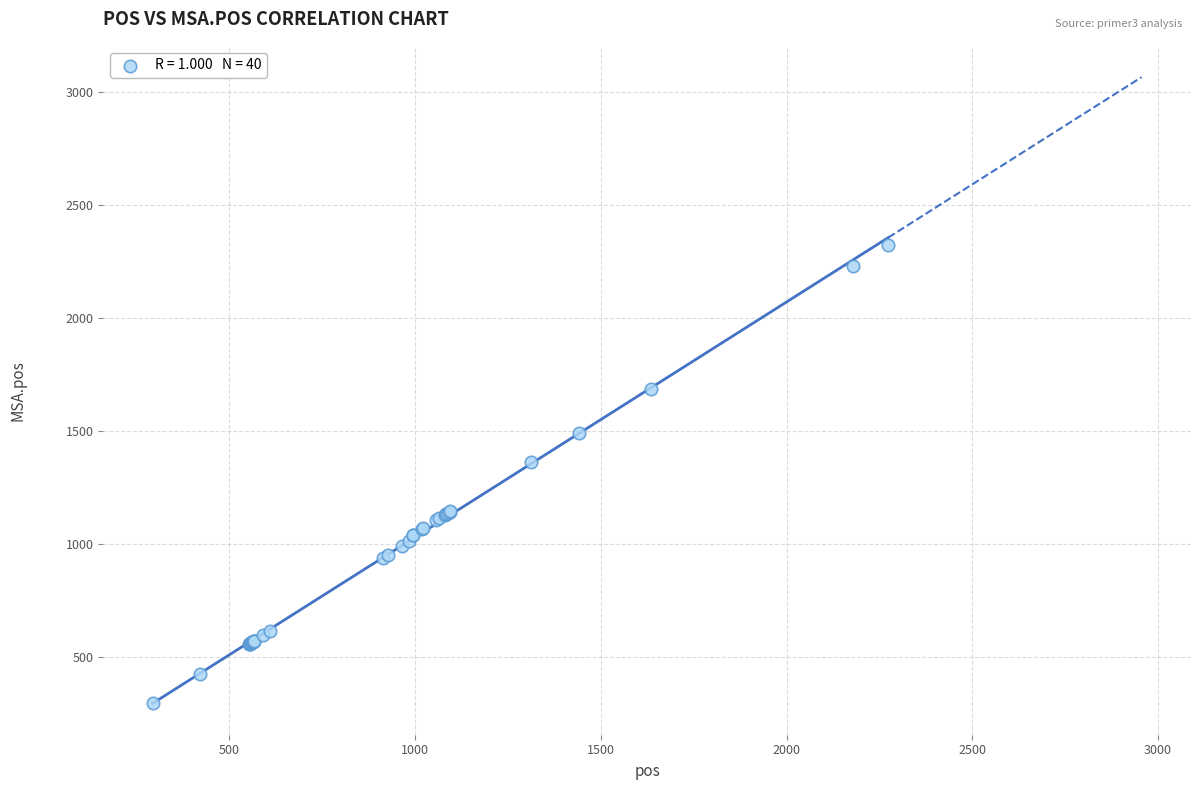

What Y value in the scatter plot is closest to 1308?

1360